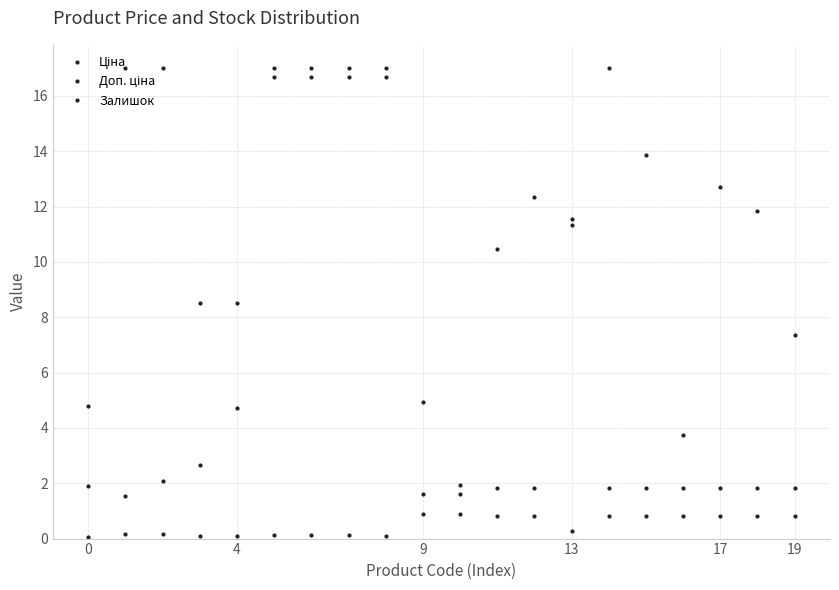

Does the chart have visible grid lines?

Yes